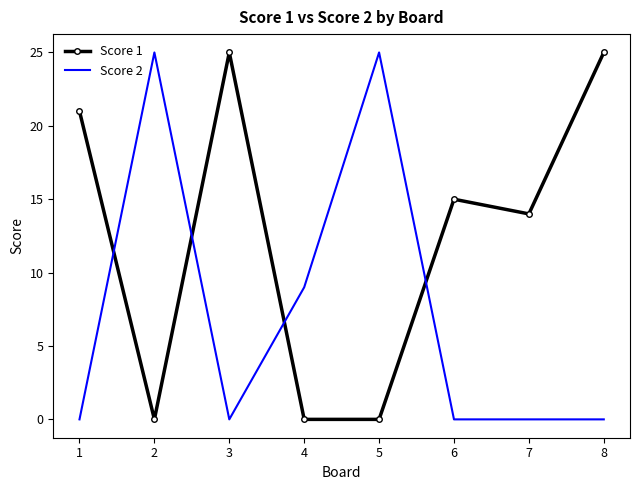

Is it true that Score 1 equals 25 at 8?

True